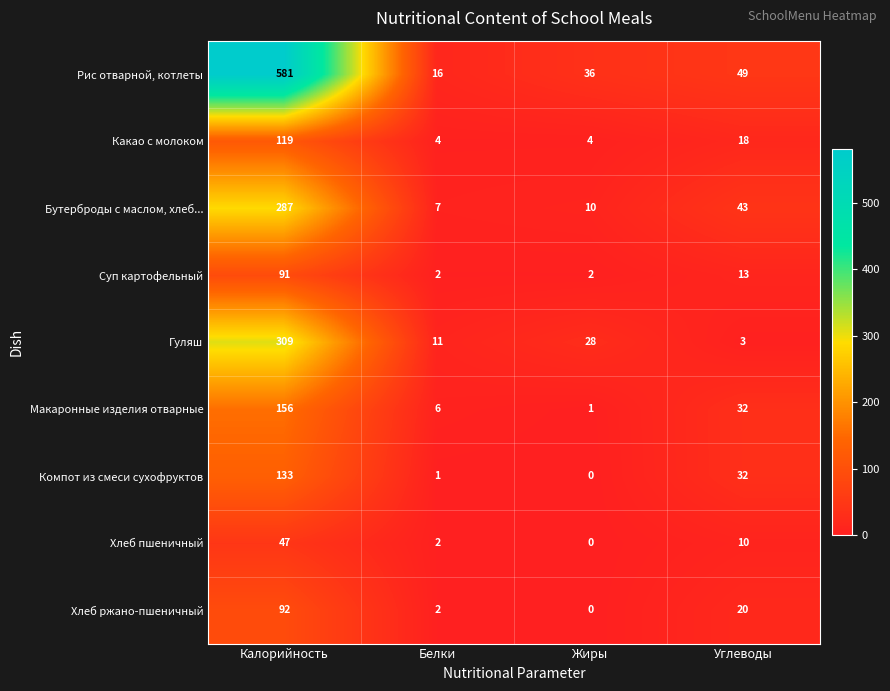

What is the maximum value shown in the chart?

581